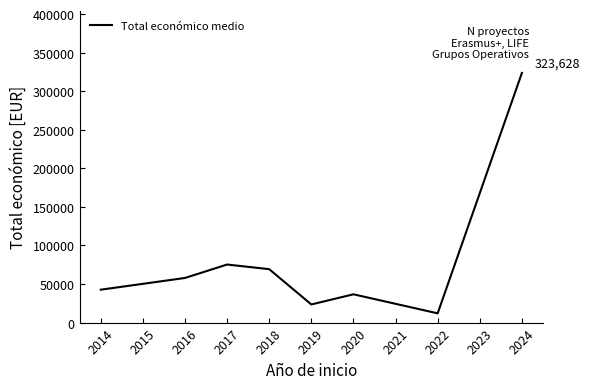

What is the change in value from 2018 to 2019?

-45766.4